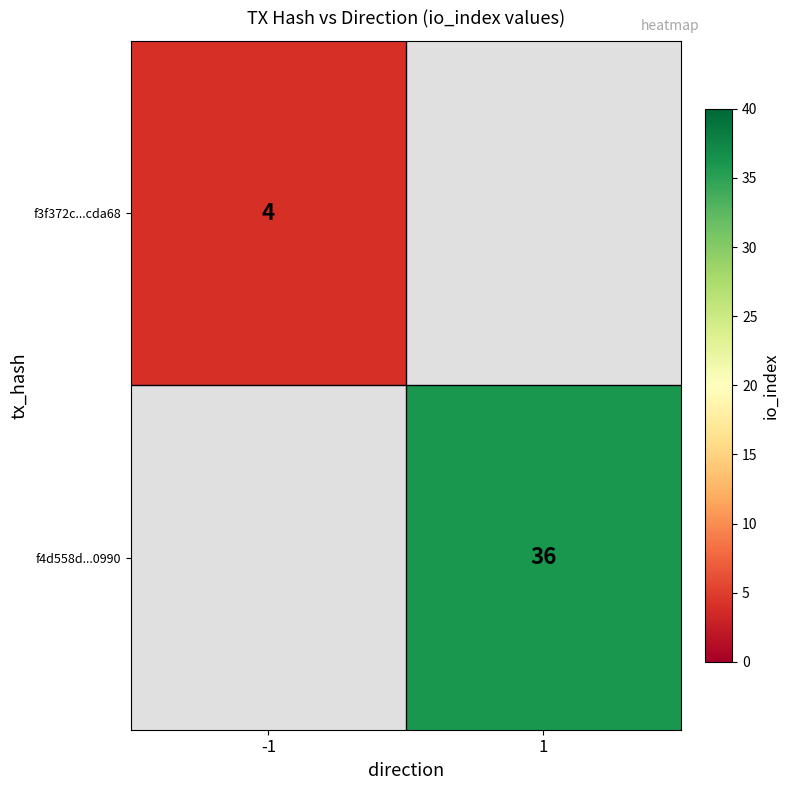

The value of f3f372c...cda68 at -1 is 2. True or false?

False